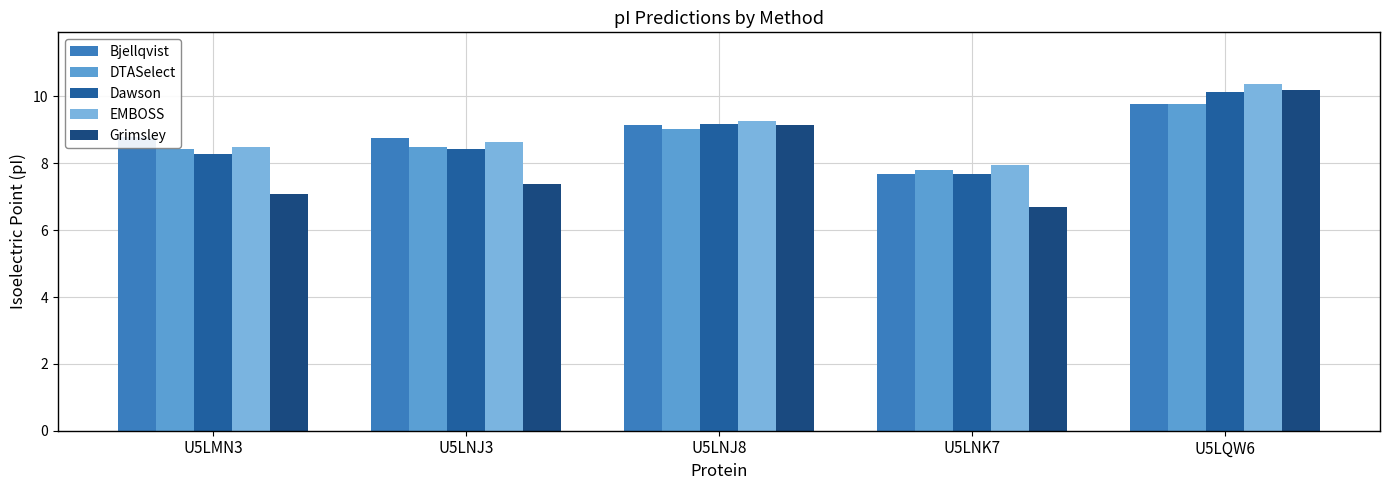

At which label is Dawson closest to 8?

U5LMN3